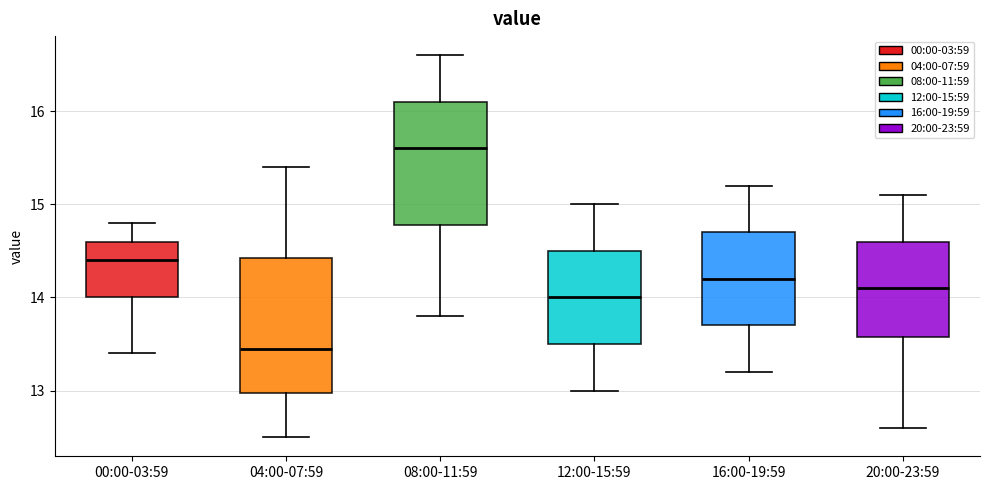

Reading left to right, transcribe this box plot: for each box, give where its median line is, the range the box spans, and where its two whiskers end, as read against the y-axis. The values are not printed on the chart, so give them approximately, as read against the axis.

00:00-03:59: median 14.4, box 14.0 to 14.6, whiskers 13.4 to 14.8
04:00-07:59: median 13.5, box 13.0 to 14.4, whiskers 12.5 to 15.4
08:00-11:59: median 15.6, box 14.8 to 16.1, whiskers 13.8 to 16.6
12:00-15:59: median 14.0, box 13.5 to 14.5, whiskers 13.0 to 15.0
16:00-19:59: median 14.2, box 13.7 to 14.7, whiskers 13.2 to 15.2
20:00-23:59: median 14.1, box 13.6 to 14.6, whiskers 12.6 to 15.1